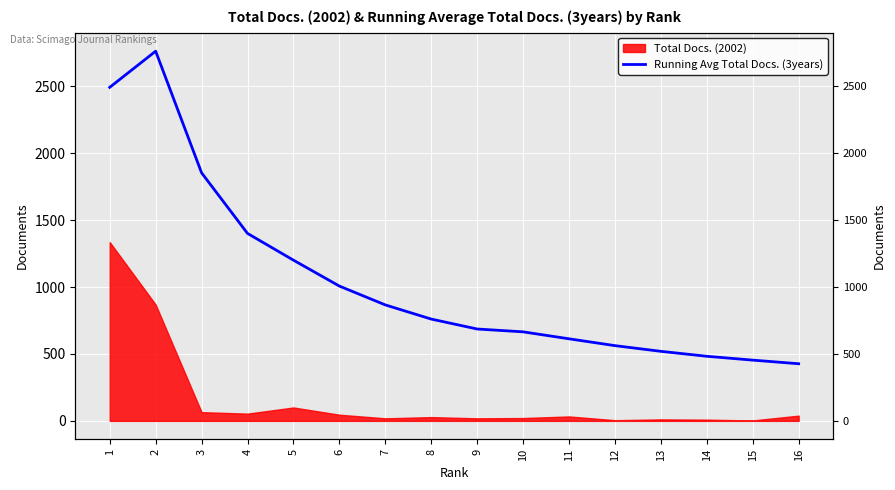

What is the greatest value displayed?

2763.0